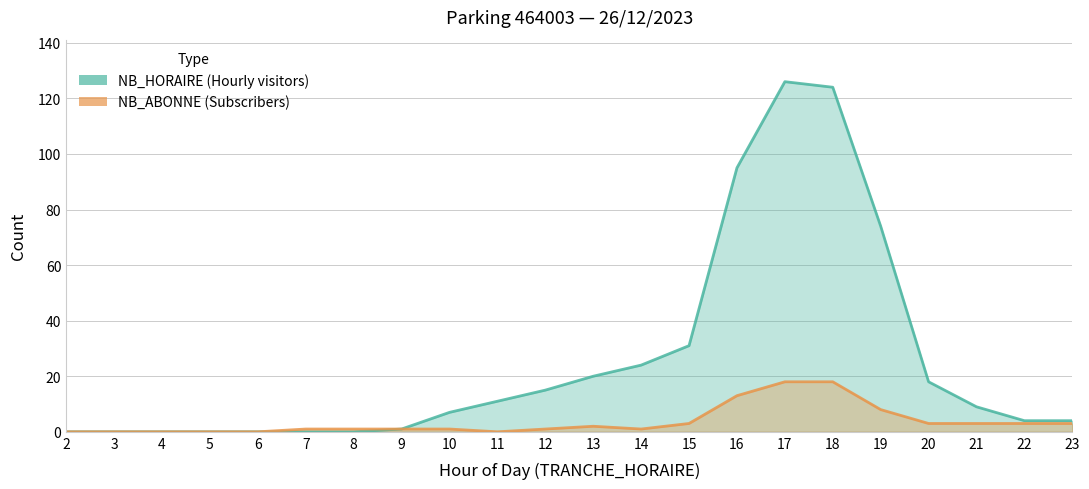

What is the value of the NB_ABONNE point at the 20th from the left?

3